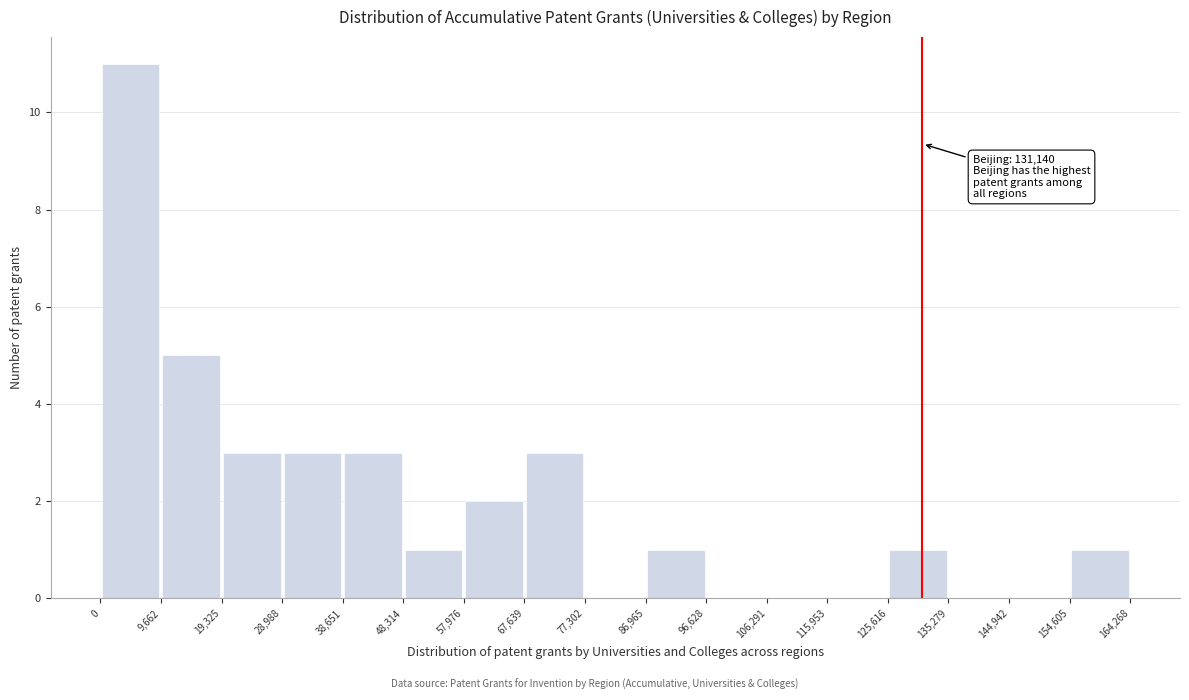

Over which range of the x-axis is the bar tallest?

0 to 9,662